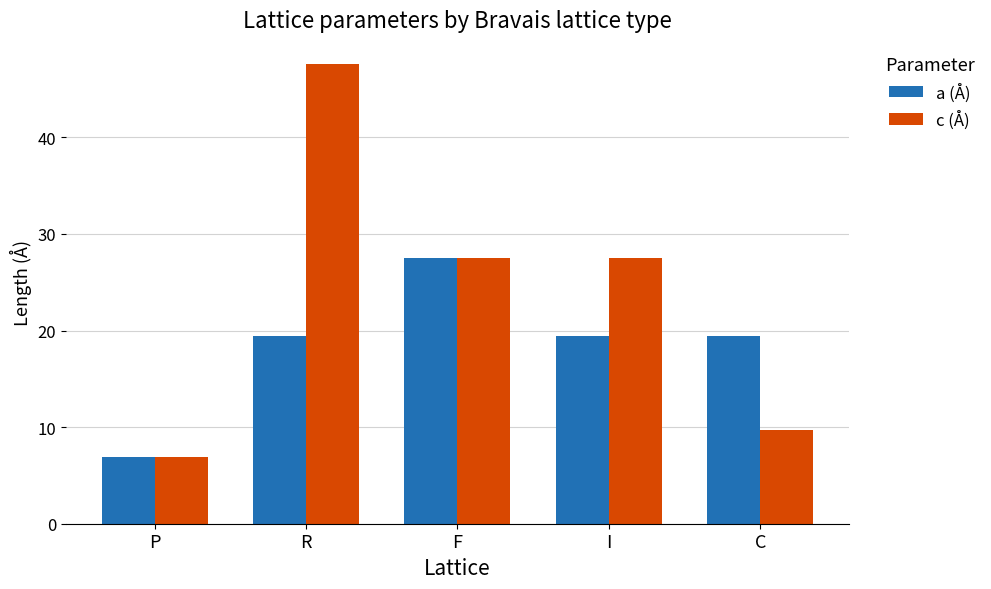

Read the c (Å) value at F.

27.5